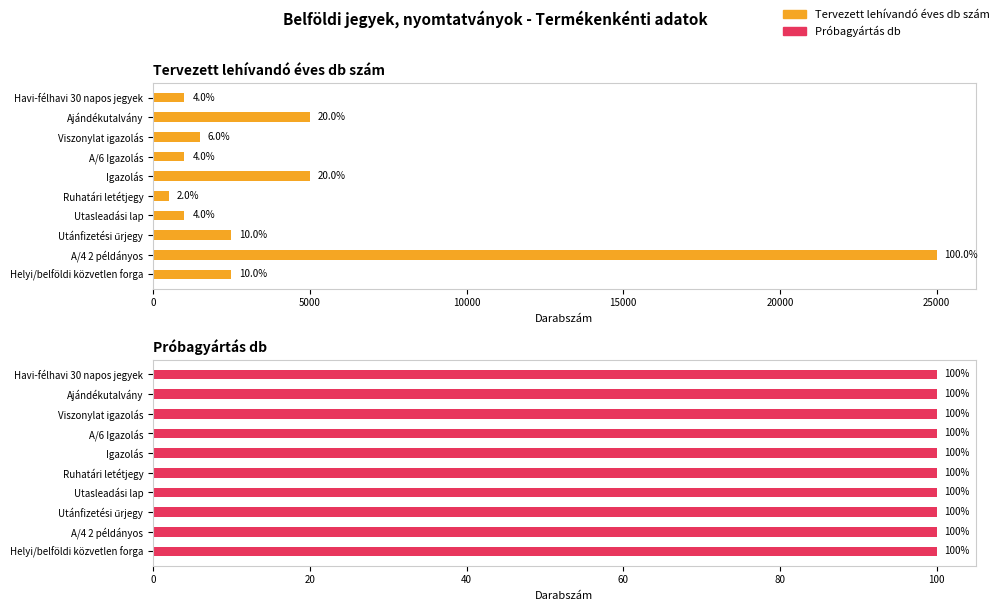

At how many categories does at least one series exceed 22655?

1